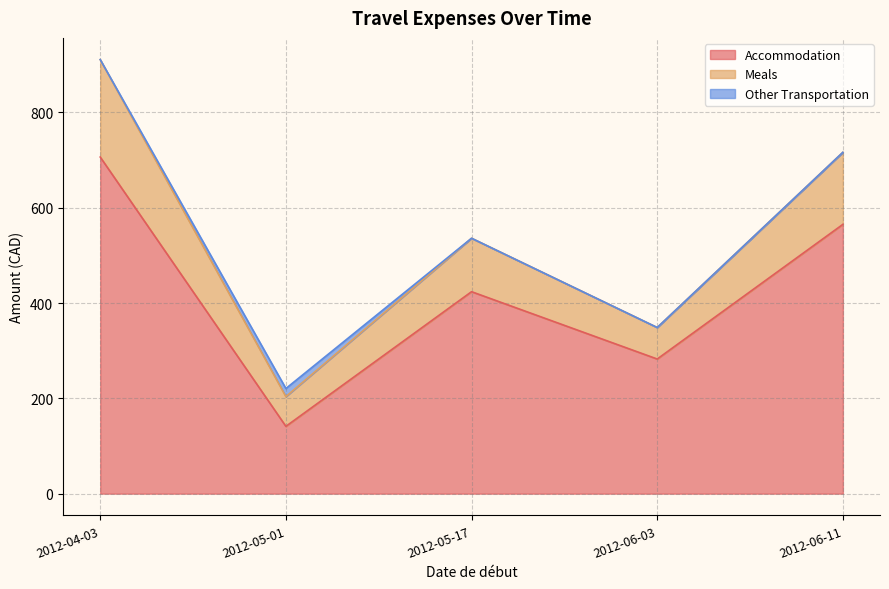

At which category is the sum across all series the highest?

2012-04-03